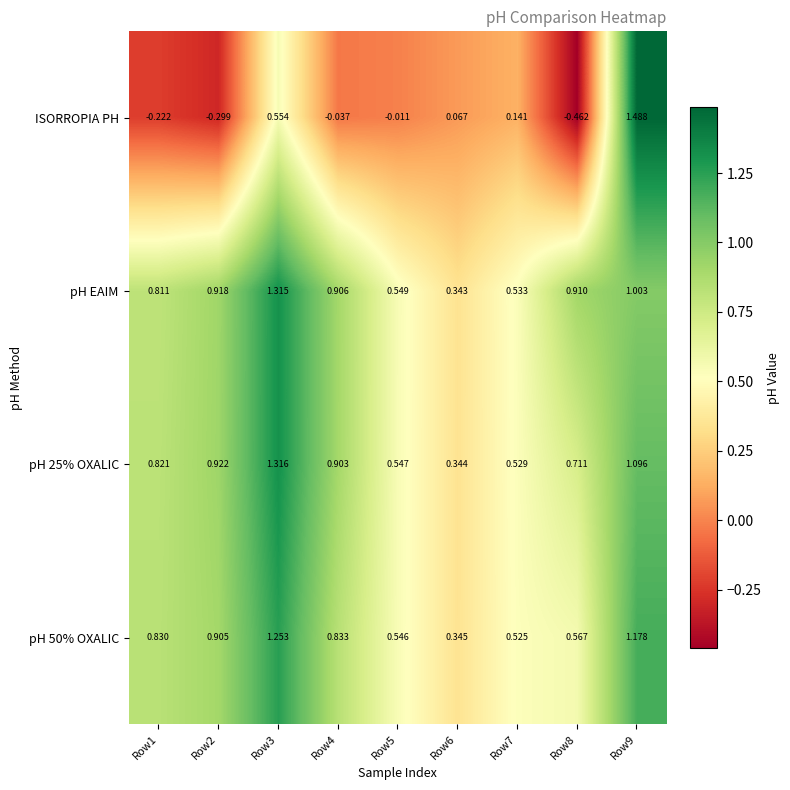

Is the value of pH 25% OXALIC at Row5 greater than the value of ISORROPIA PH at Row2?

Yes